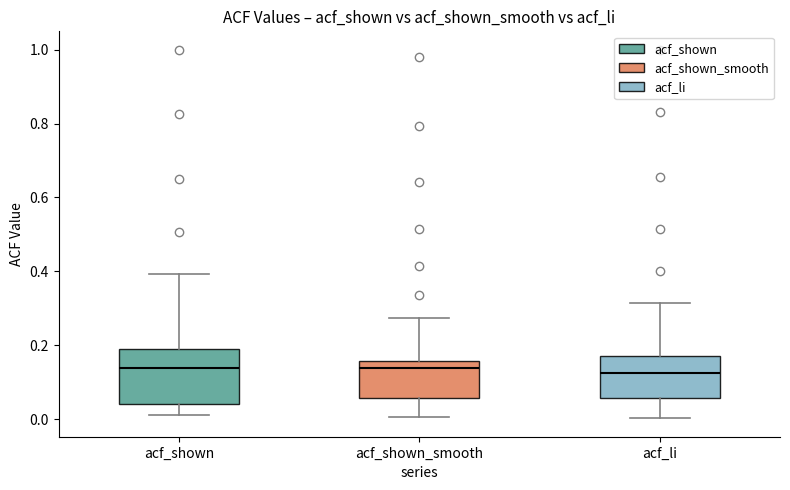

Comparing the boxes themselves (not the whiskers), which one is the tallest?

acf_shown